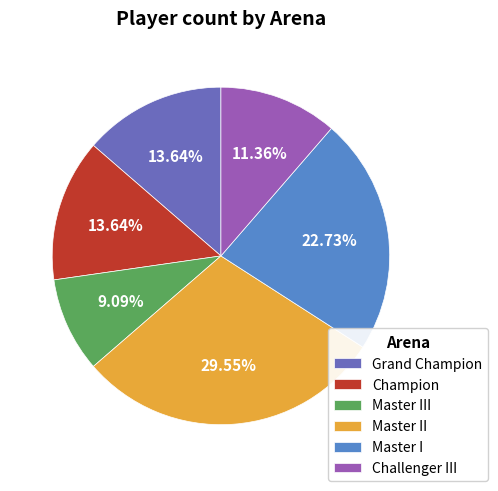

Count the number of slices in the pie.

6